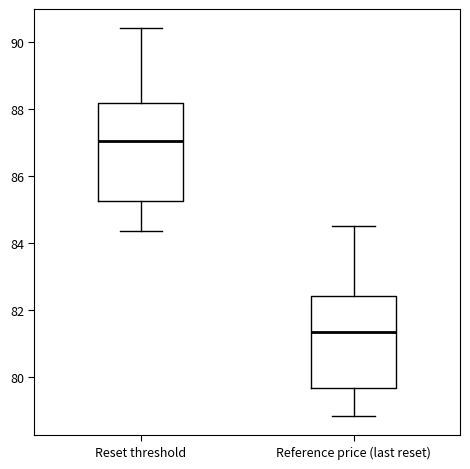

Which box has the lowest median line?

Reference price (last reset)